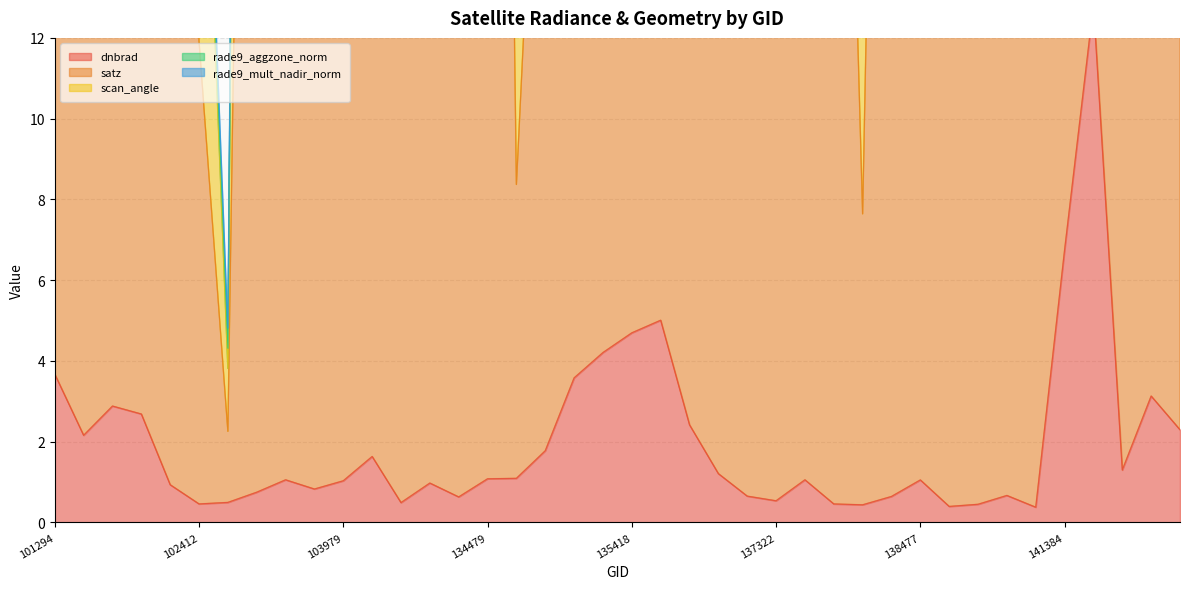

Is it true that satz equals 48.2 at 133749?

True